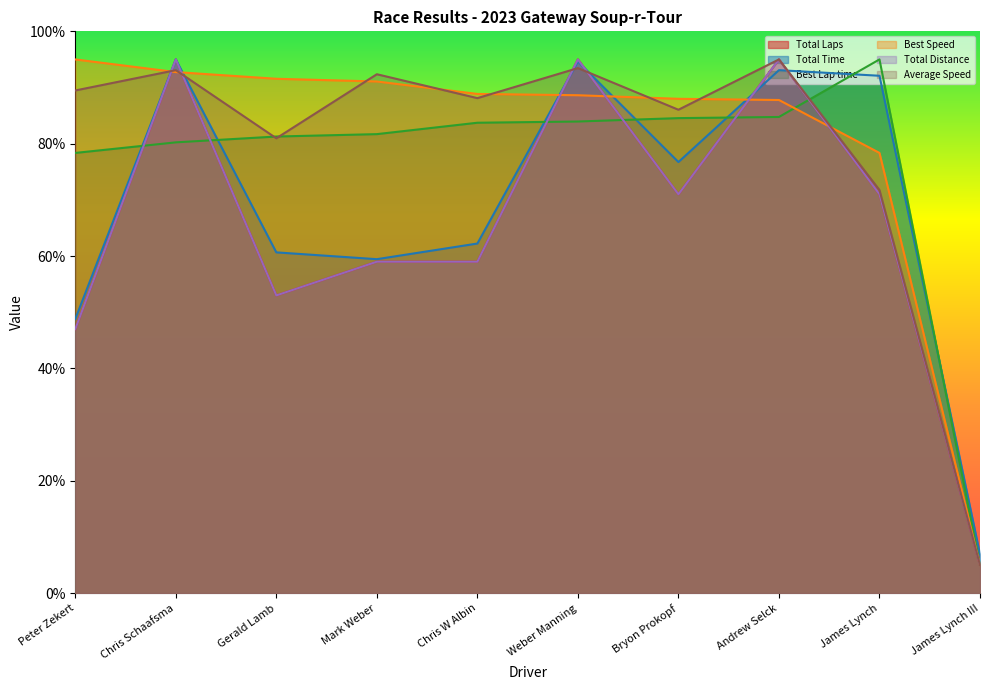

Reading left to right, extract all data points from this chart.

Total Laps: 47.0	95.0	53.0	59.0	59.0	95.0	71.0	95.0	71.0	5.0
Total Time: 48.8	95.0	60.7	59.4	62.2	94.6	76.7	93.1	92.1	6.9
Best Lap time: 78.4	80.2	81.3	81.7	83.7	83.9	84.6	84.8	95.0	5.0
Best Speed: 95.0	92.7	91.6	91.1	88.9	88.6	88.0	87.8	78.4	5.0
Total Distance: 47.0	95.0	53.0	59.0	59.0	95.0	71.0	95.0	71.0	5.0
Average Speed: 89.5	93.1	81.0	92.4	88.1	93.5	86.0	95.0	71.8	5.0